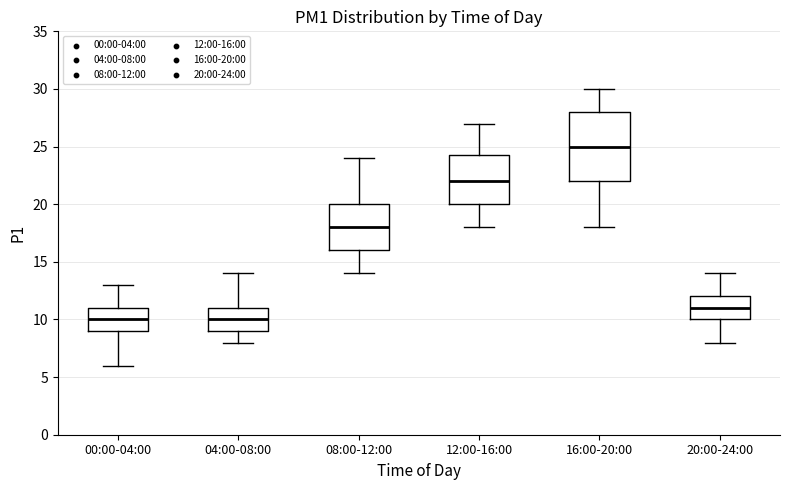

Which box's median line is the highest?

16:00-20:00